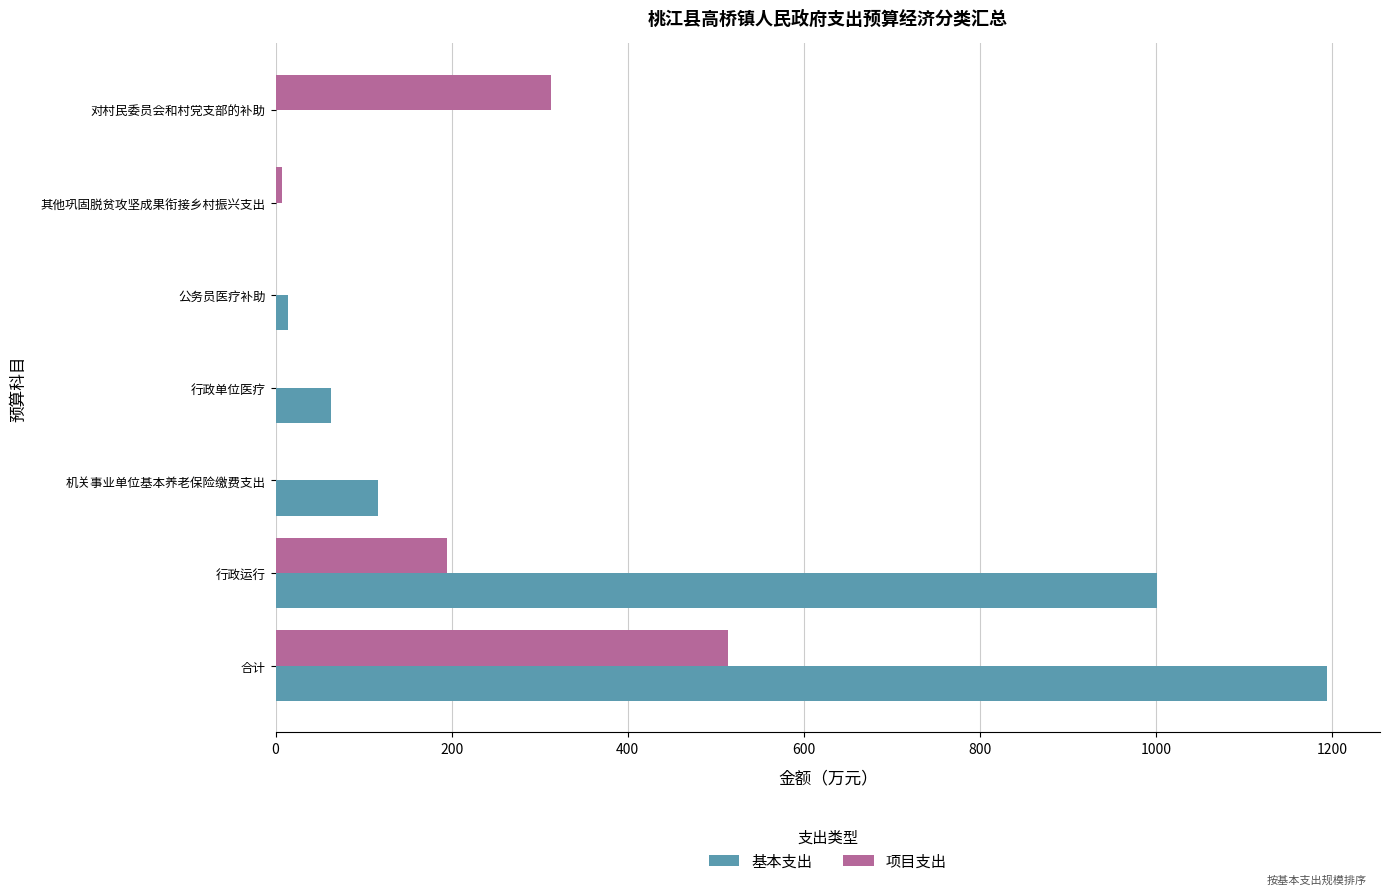

Read the 项目支出 value at 对村民委员会和村党支部的补助.

312.3